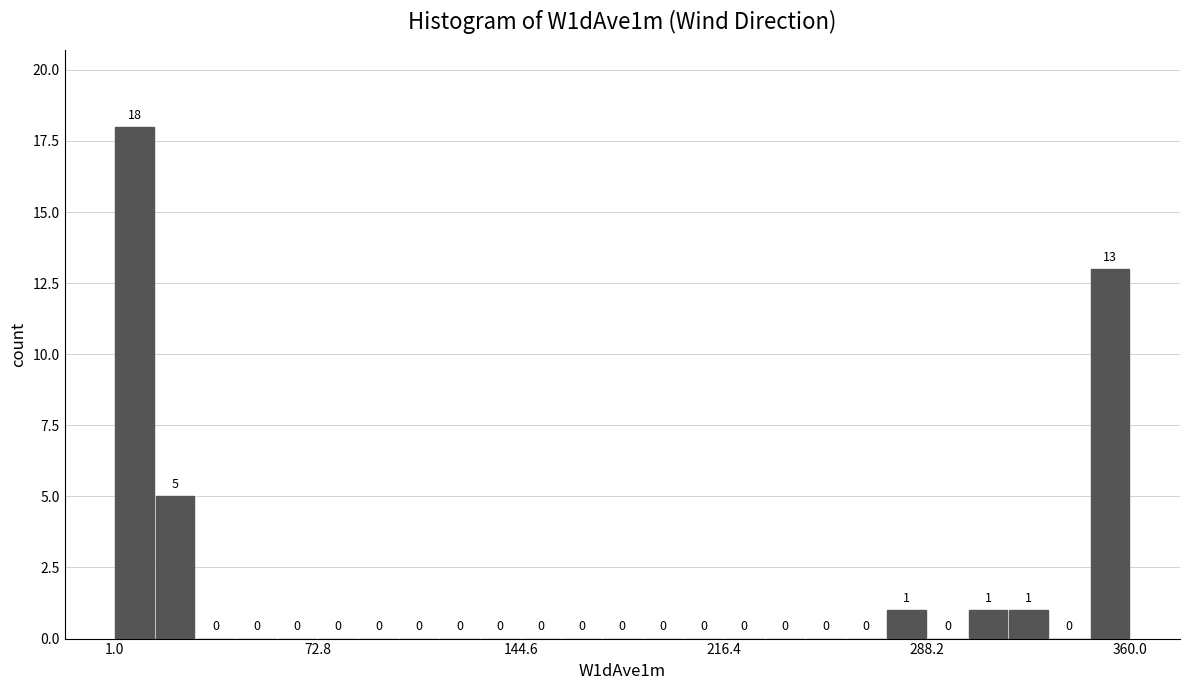

Read against the x-axis, roughly where is the centre of the tallest bar?

10